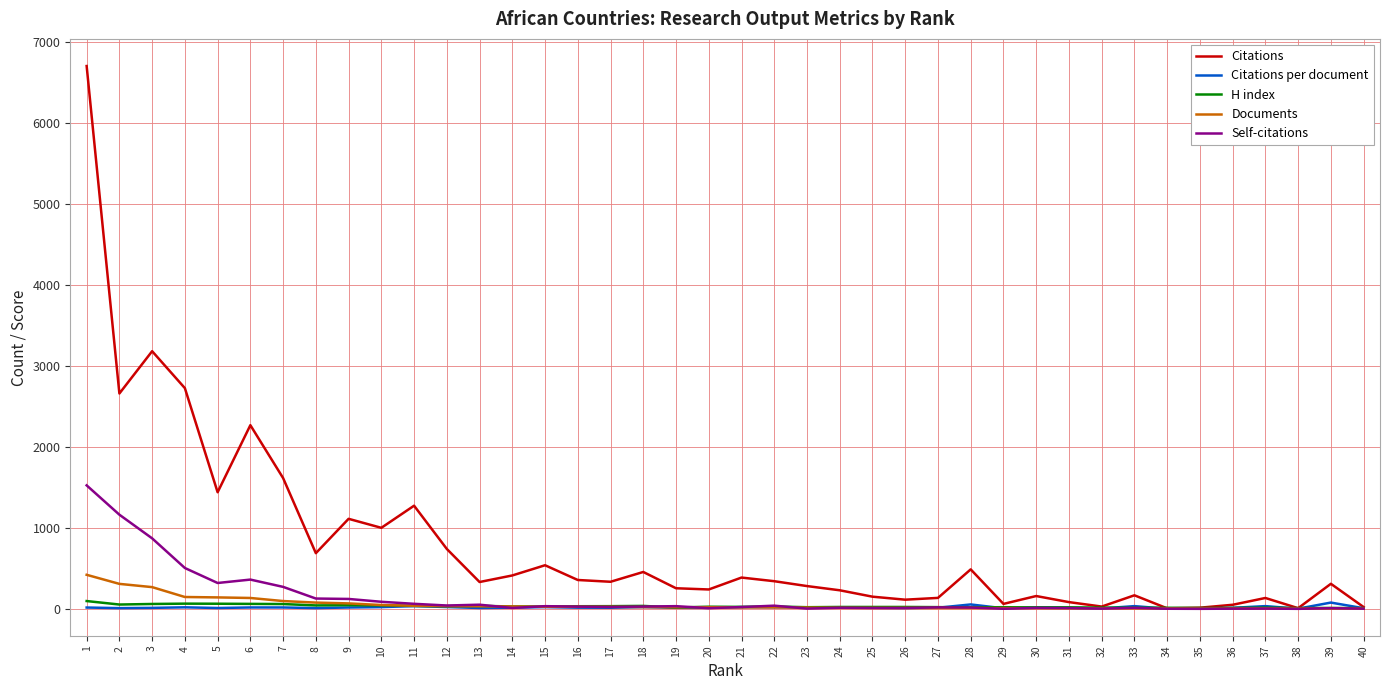

What is the total value across all series at 17?

428.4